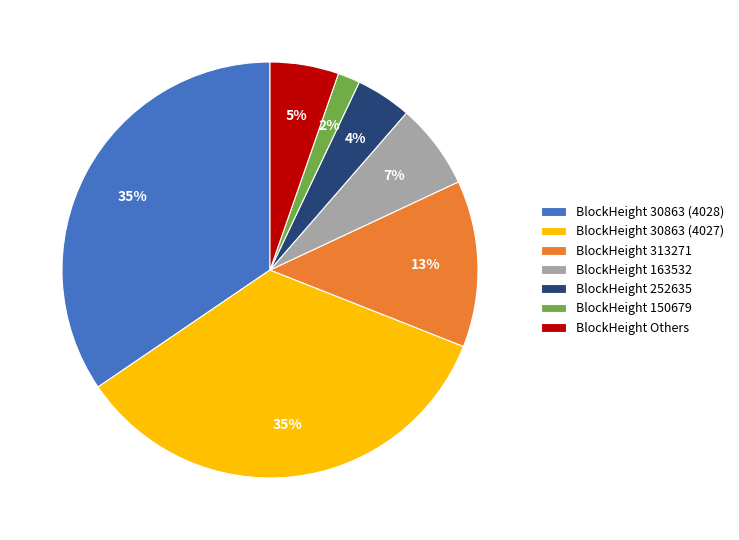

Is it true that BlockHeight 252635 is 12% of the pie?

False